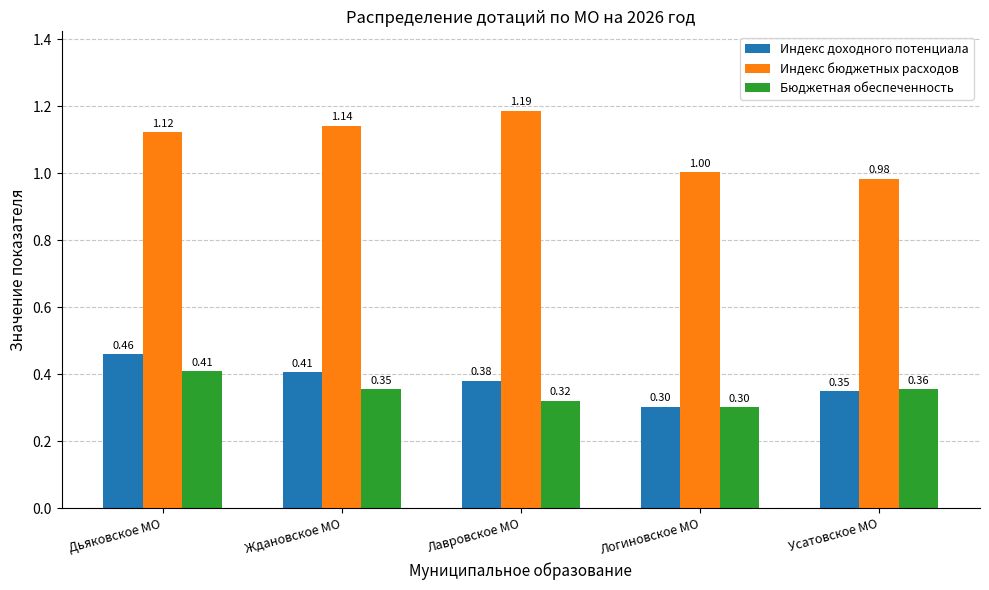

What is the lowest value of the Бюджетная обеспеченность series?

0.3